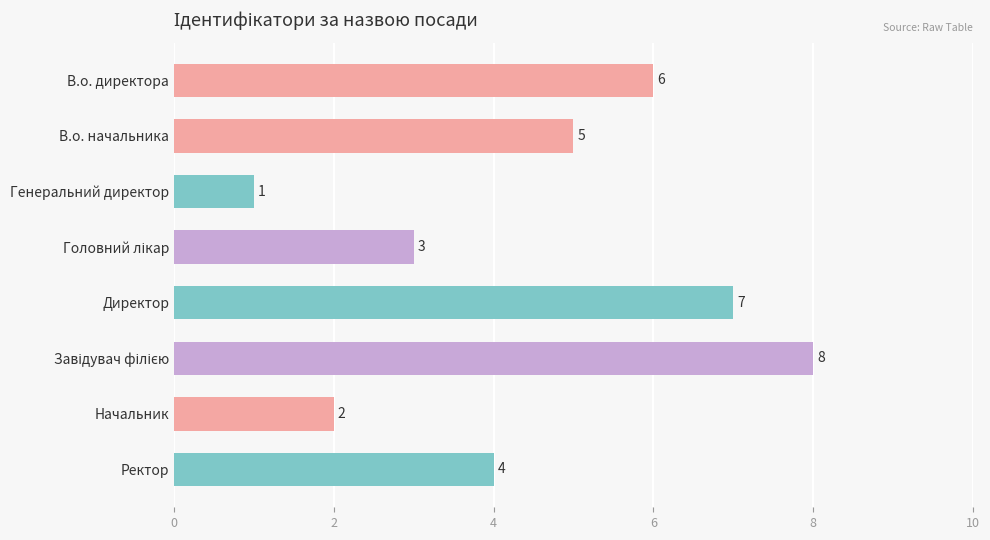

What is the maximum value shown in the chart?

8